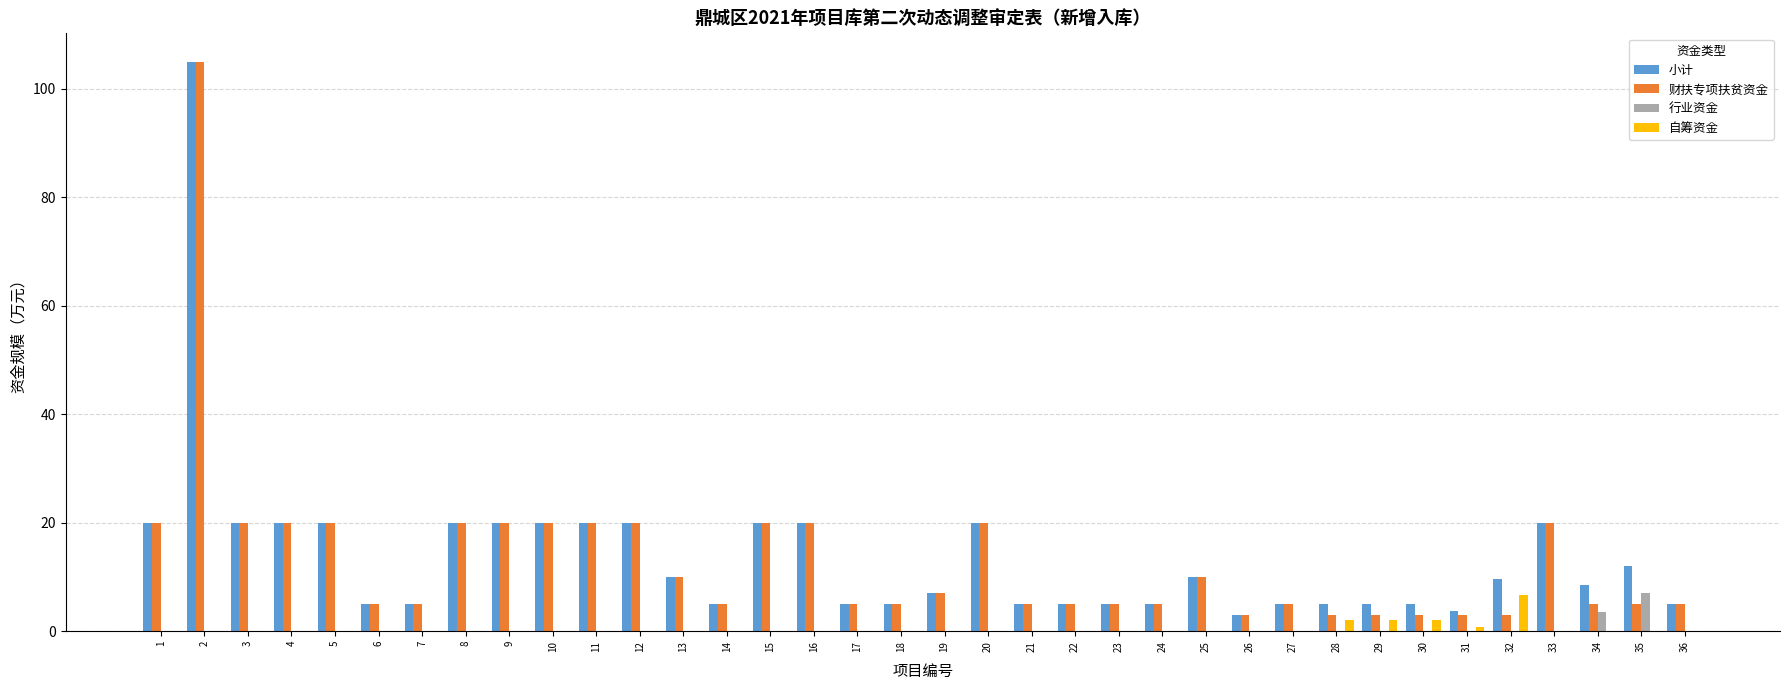

The 小计 series shows 26.4 at 8. True or false?

False